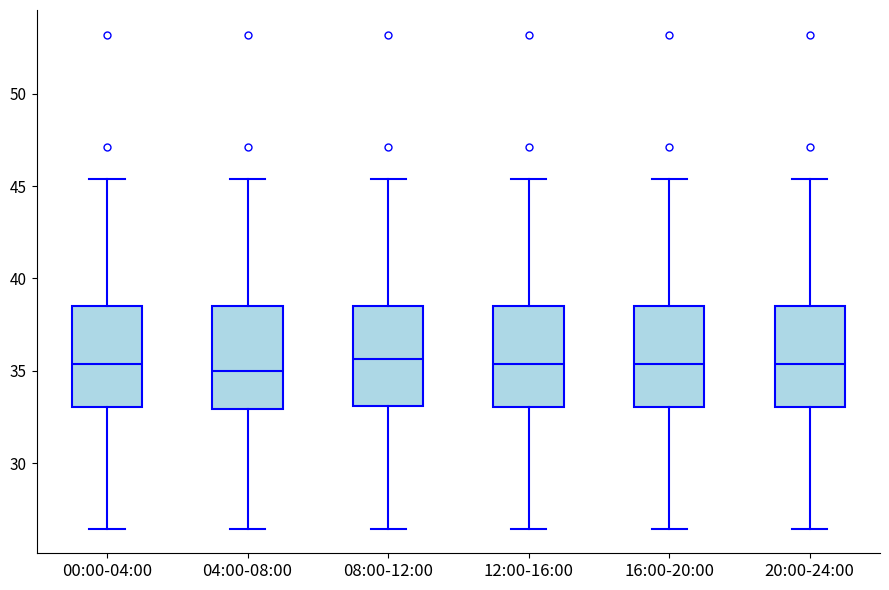

Where is the upper edge of the box for 20:00-24:00 on the y-axis? The values are not printed on the chart, so give them approximately, as read against the axis.

38.5